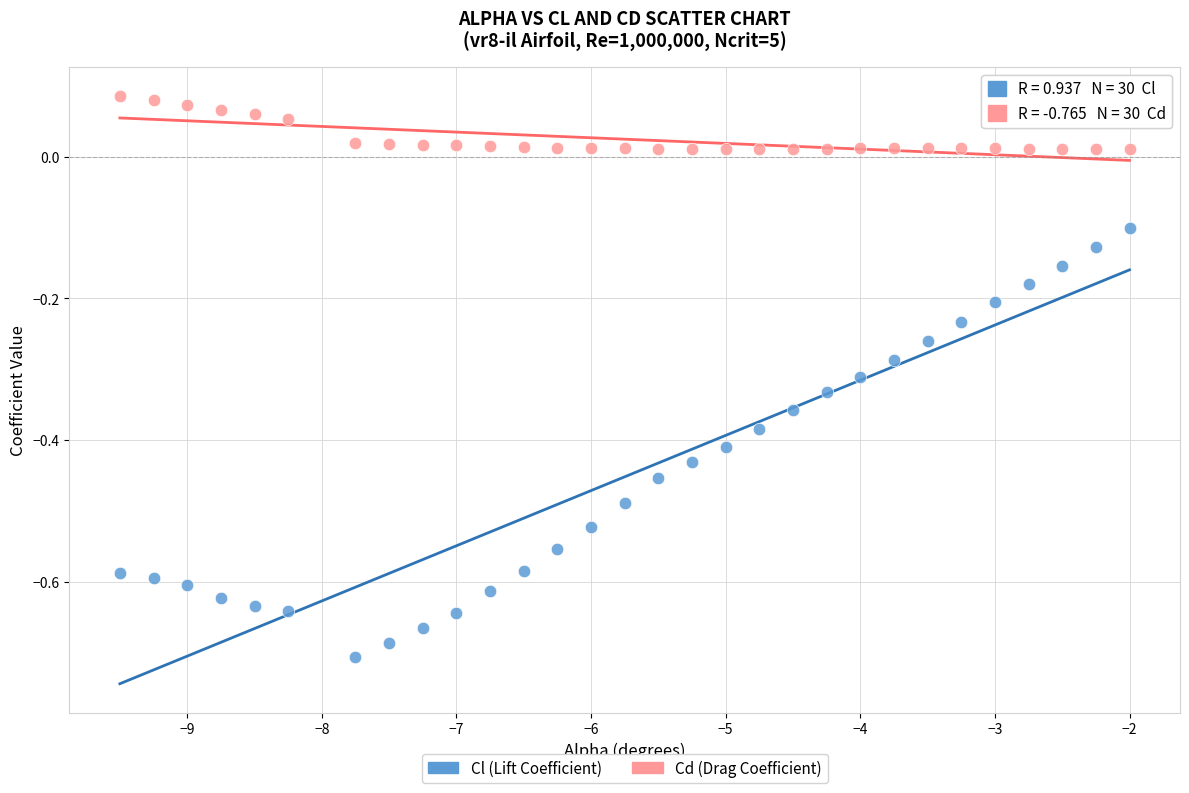

What are all the series names shown in the legend?

Cl (Lift Coefficient), Cd (Drag Coefficient)